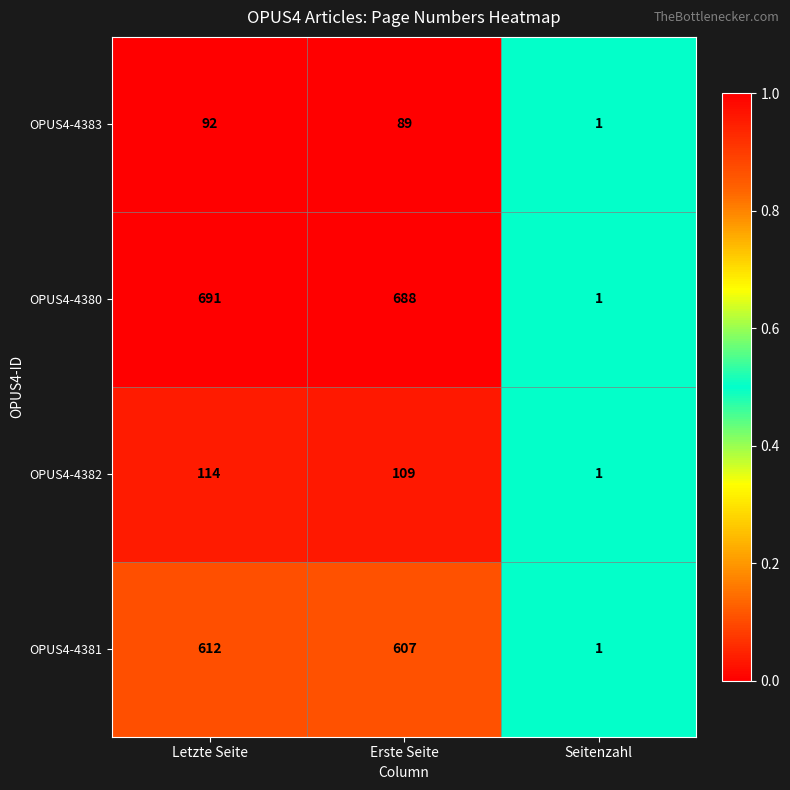

True or false: OPUS4-4381 has a value of 363 at Letzte Seite.

False